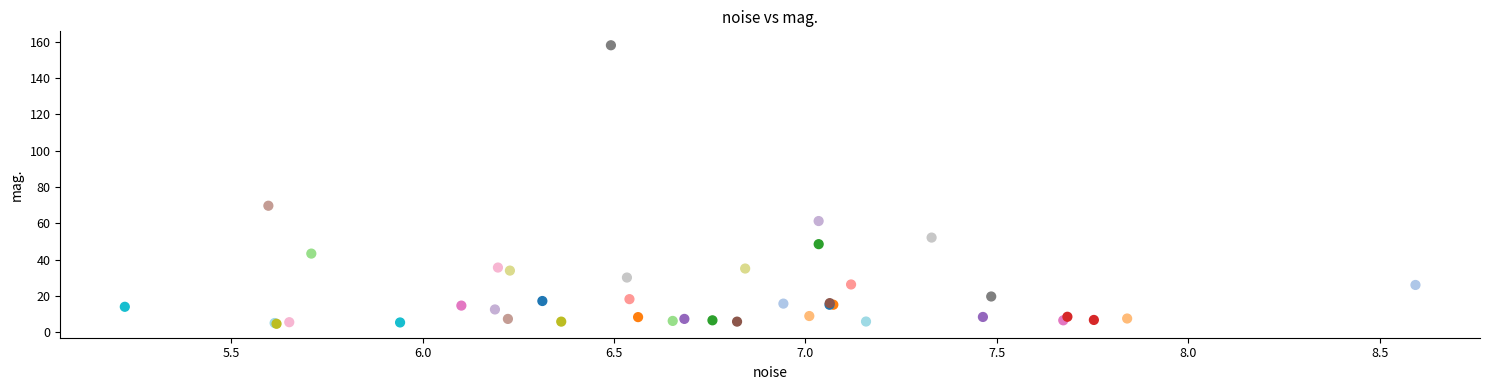

What Y value in the scatter plot is closest to 81?

69.7